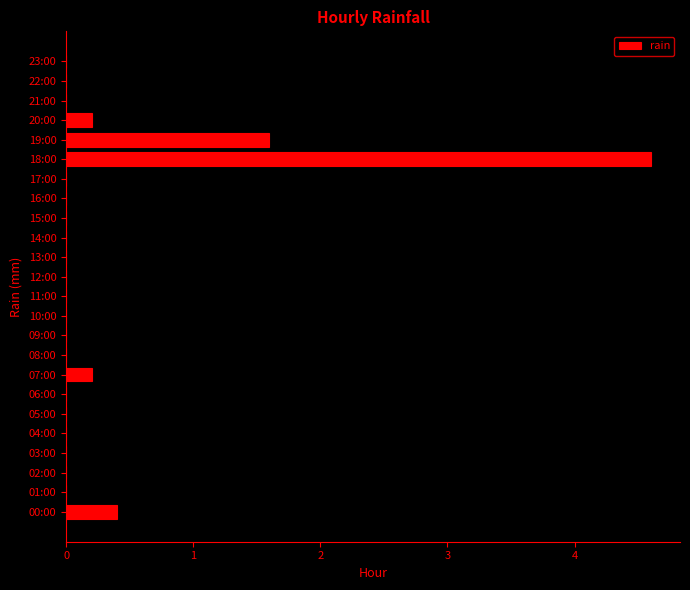

What is the average value?

0.3